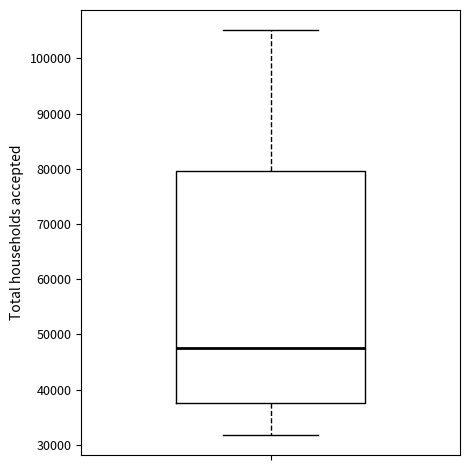

Where is the lower edge of the box on the y-axis? The values are not printed on the chart, so give them approximately, as read against the axis.

38000